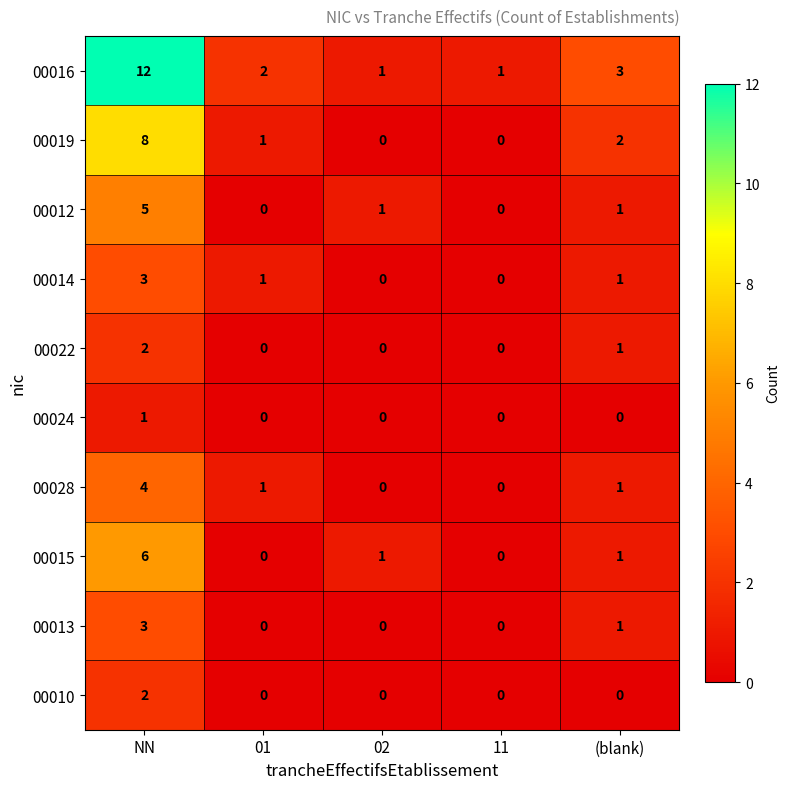

At which category is the sum across all series the highest?

NN